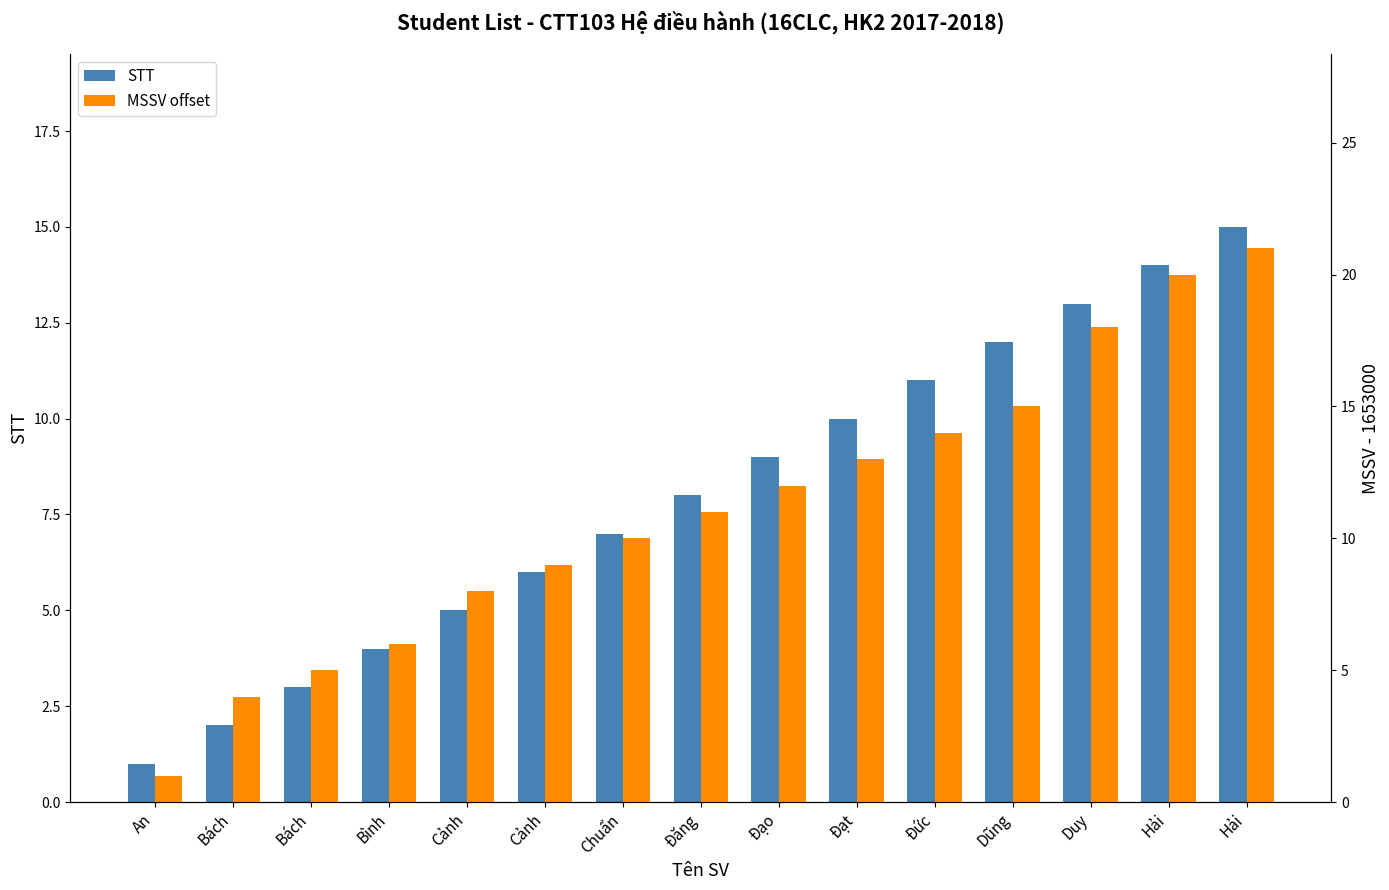

Which has a higher value, Đạo or Cảnh?

Đạo